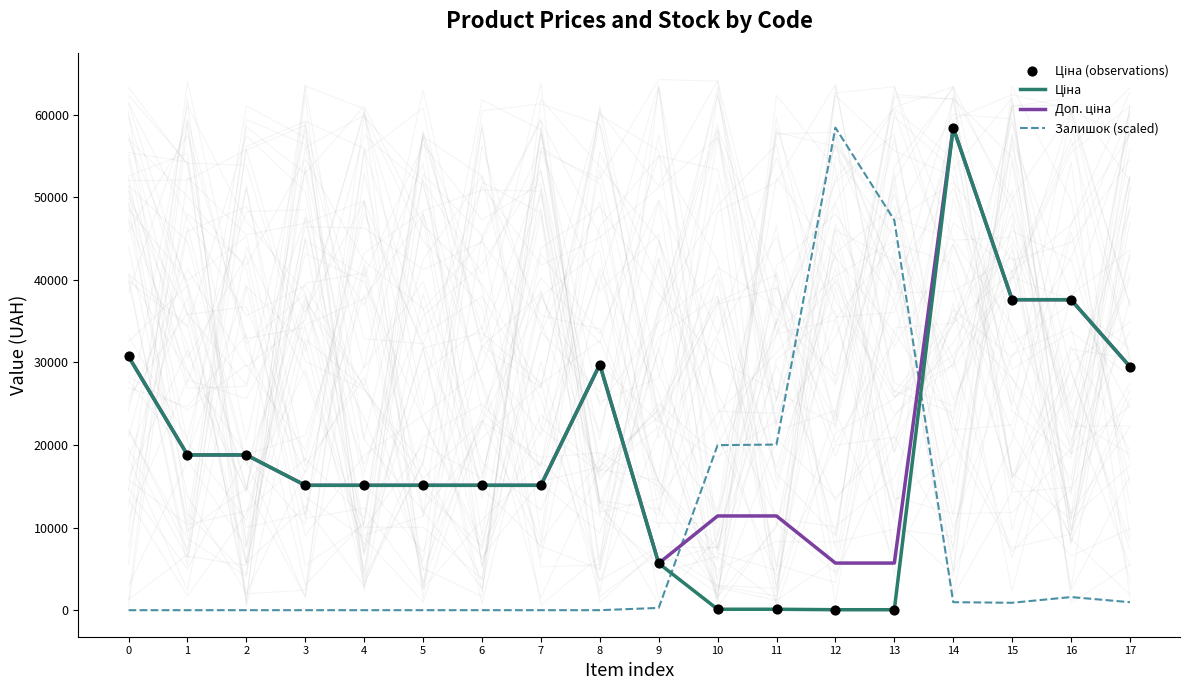

What is the total value across all series at 13?

53044.3